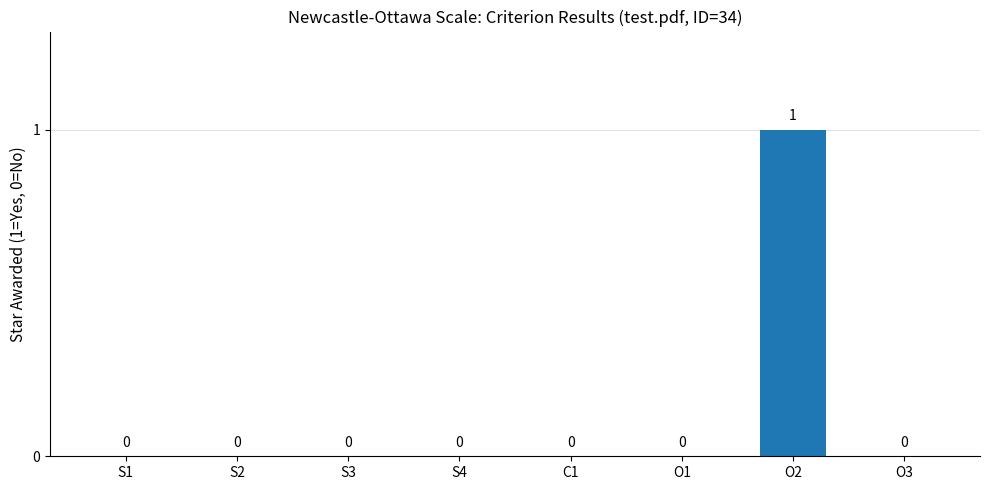

Is it true that the value at S2 is -1?

False